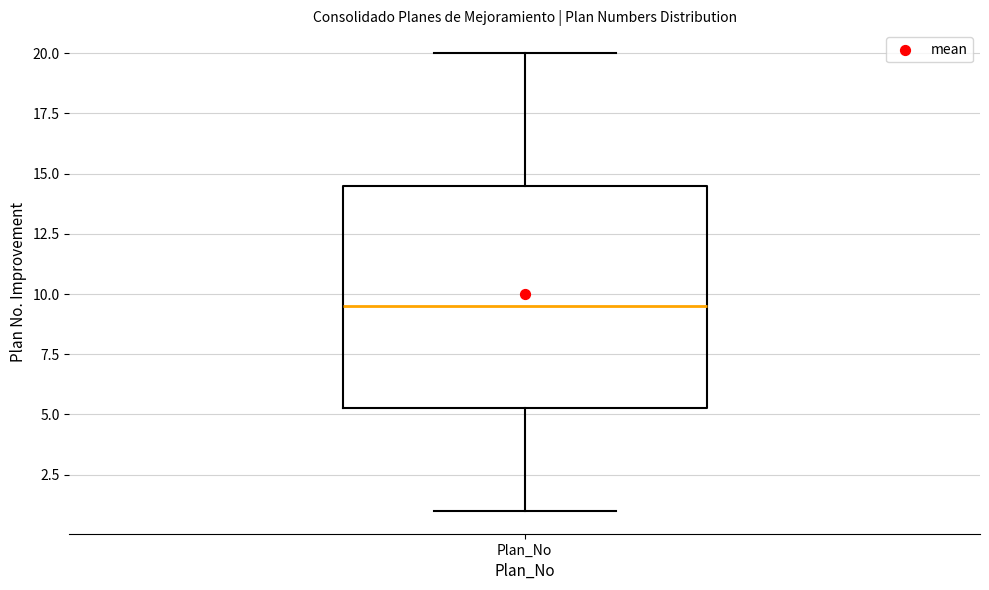

Read this box plot against the y-axis: the position of the median line, the range covered by the box, and the ends of both whiskers. The values are not printed on the chart, so give them approximately, as read against the axis.

median 9.5, box 5.5 to 14.5, whiskers 1.0 to 20.0